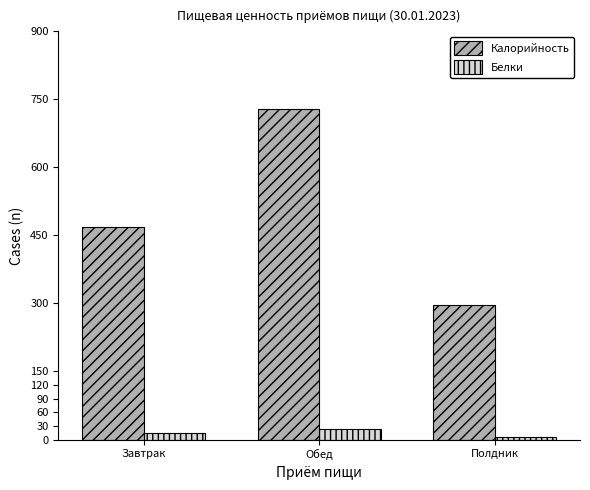

Reading right to left, list all the values displayed in this chart.

Калорийность: 296.4	729.2	469.3
Белки: 6.6	22.8	14.1